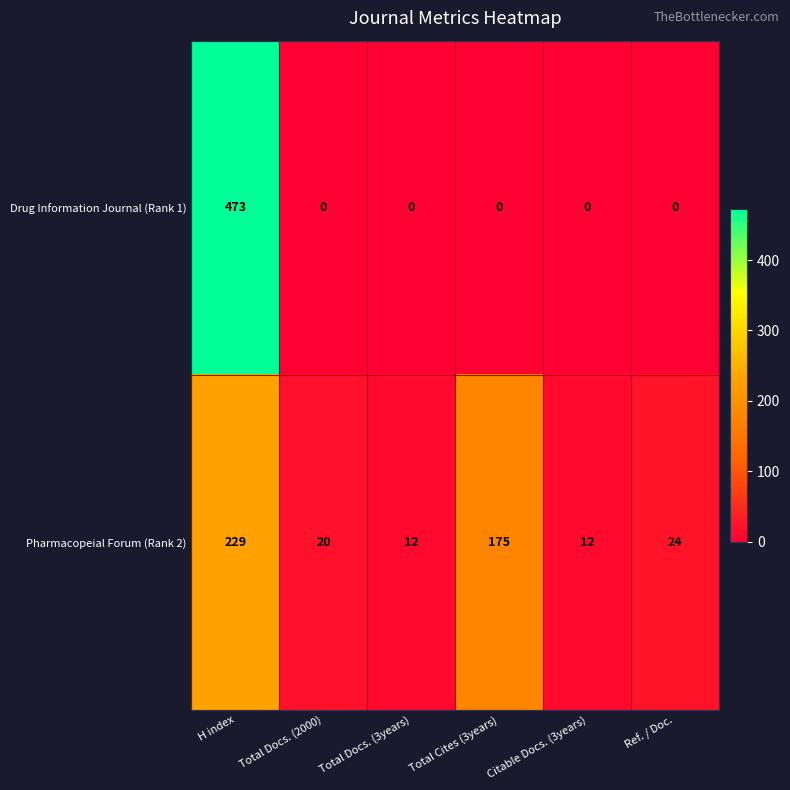

At which category does the chart reach its peak across all series?

H index